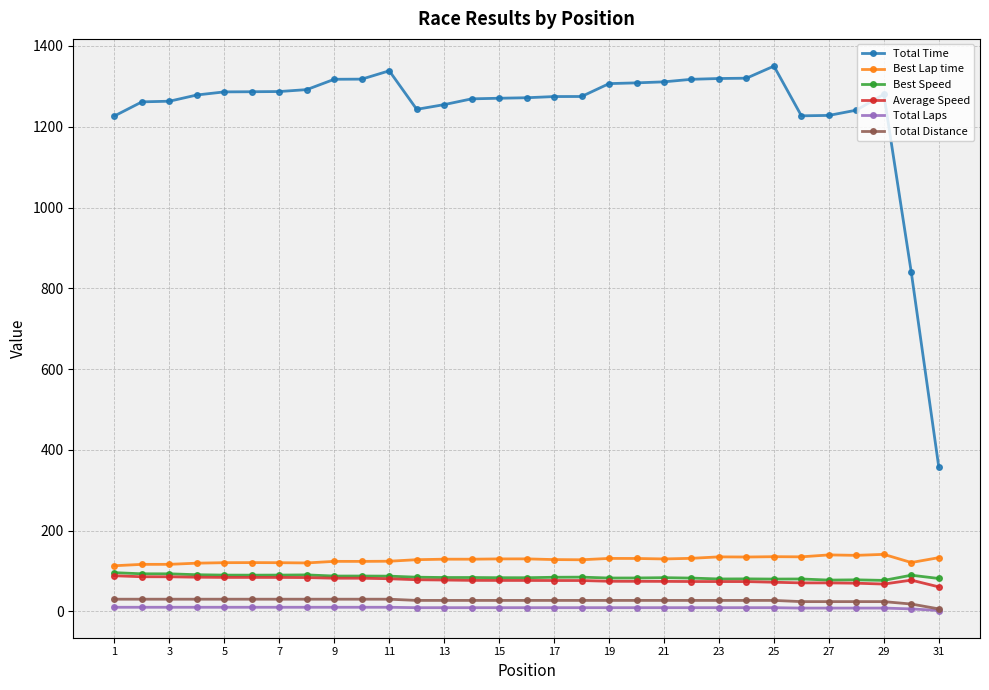

Which series has the largest total across all categories?

Total Time